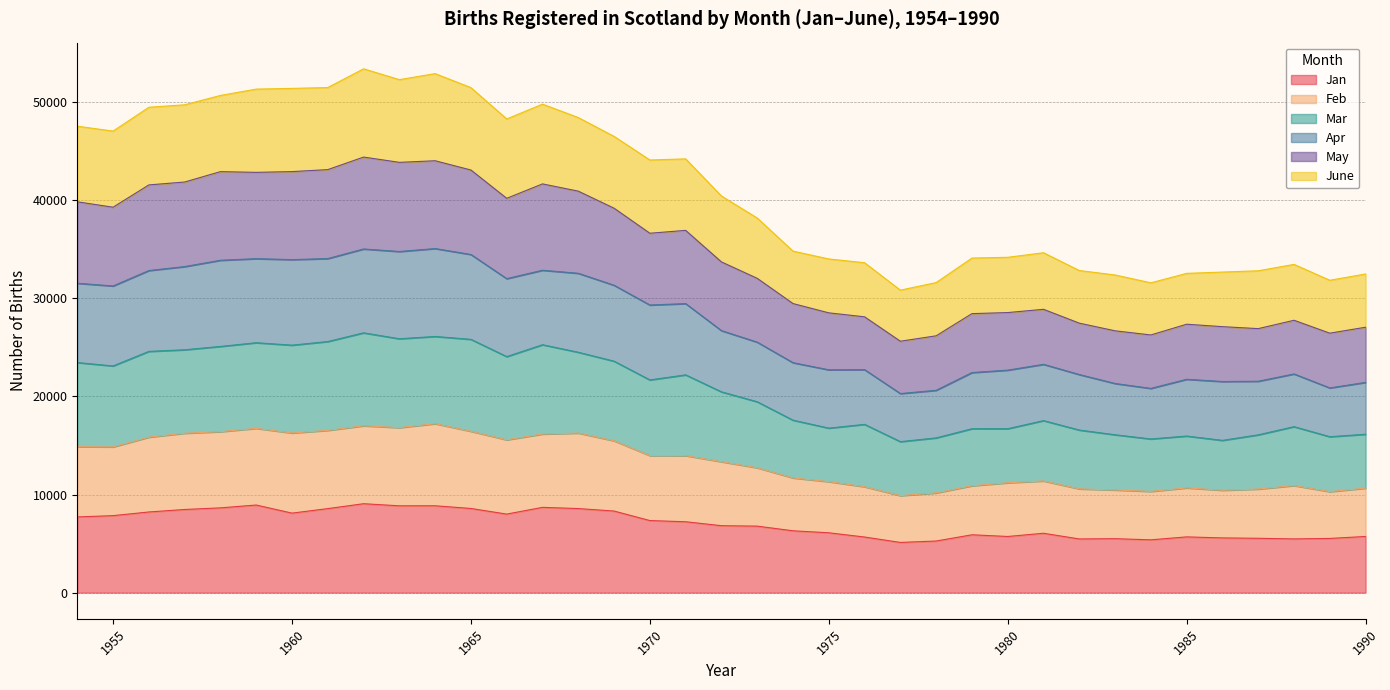

The Apr series shows 34777 at 1963. True or false?

True